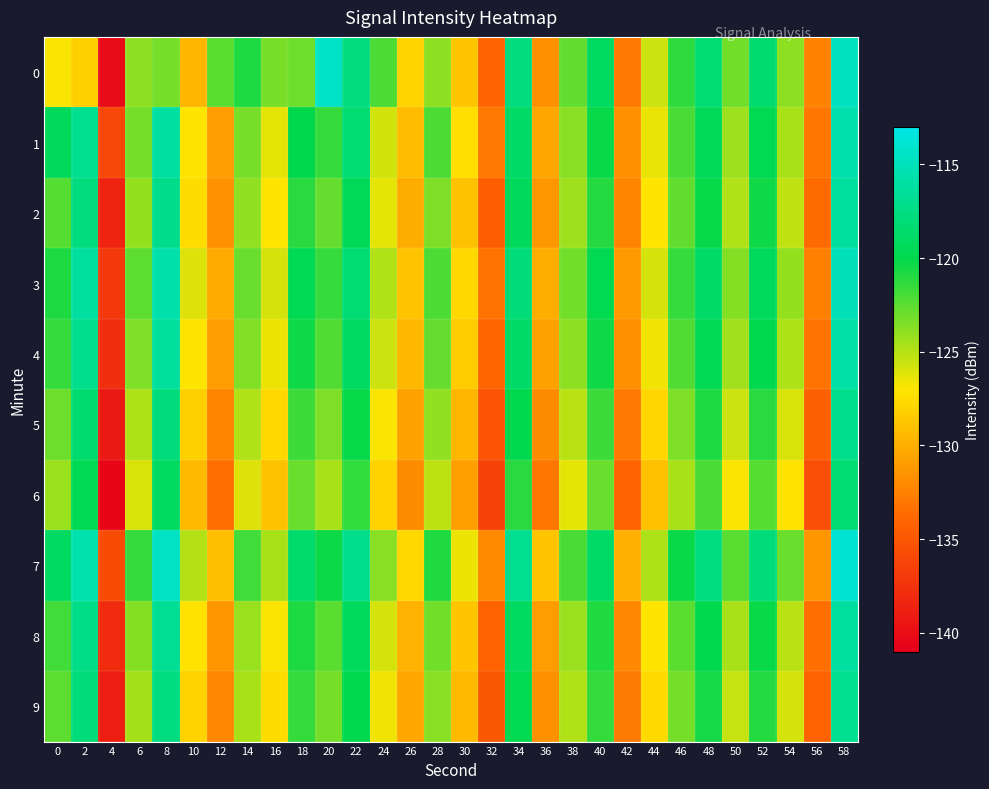

Which category has the lowest value across all series?

4